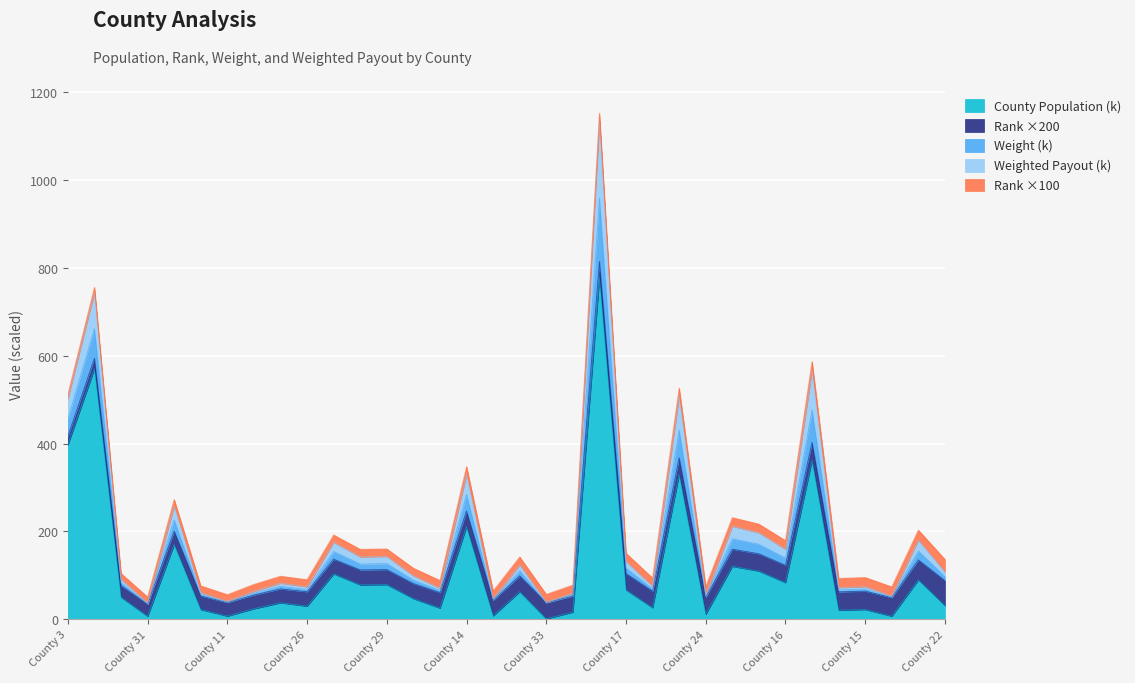

What is the approximate value of County Population at County 28?

25.7